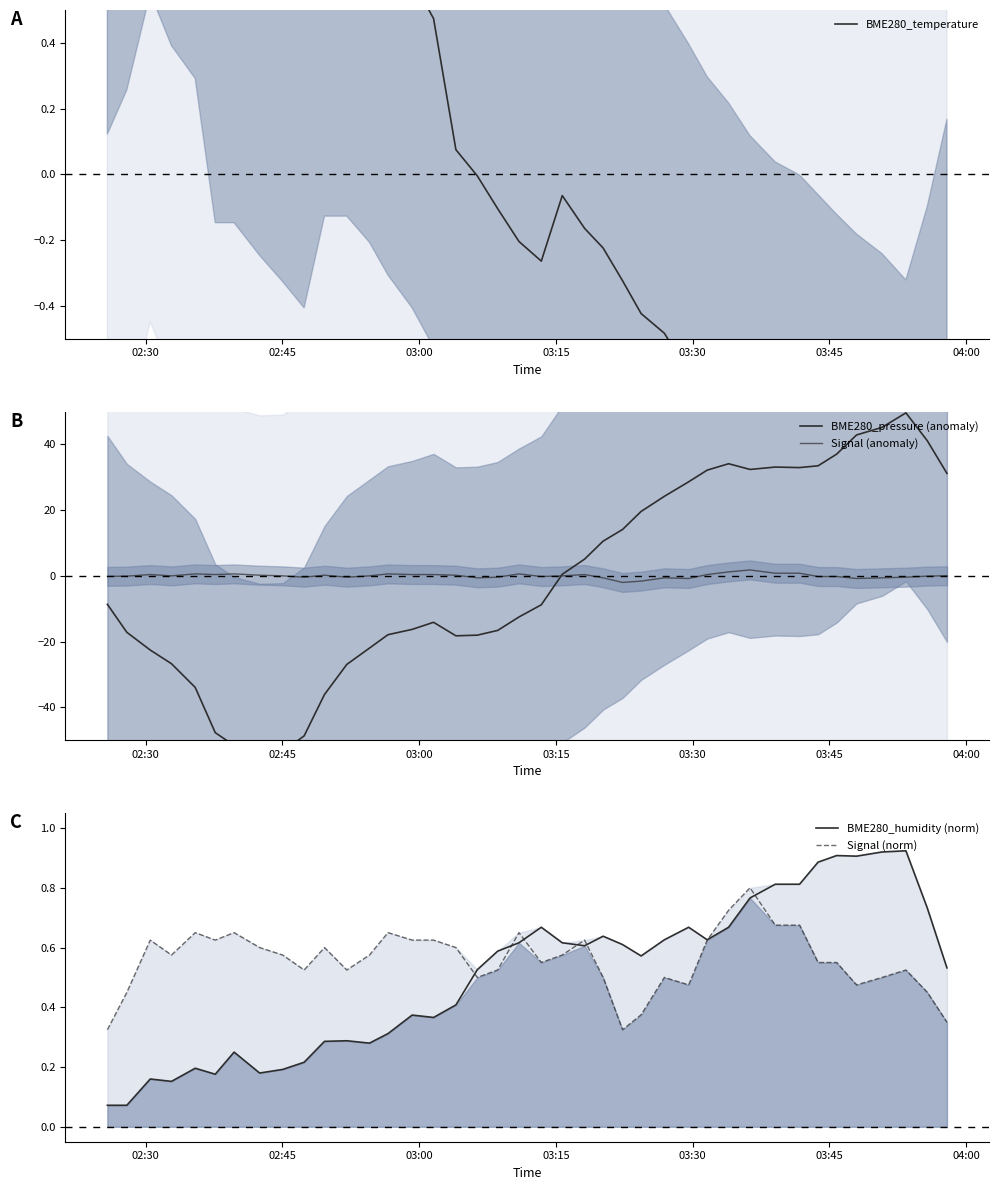

How many values in the BME280_temperature series are below 0?

23